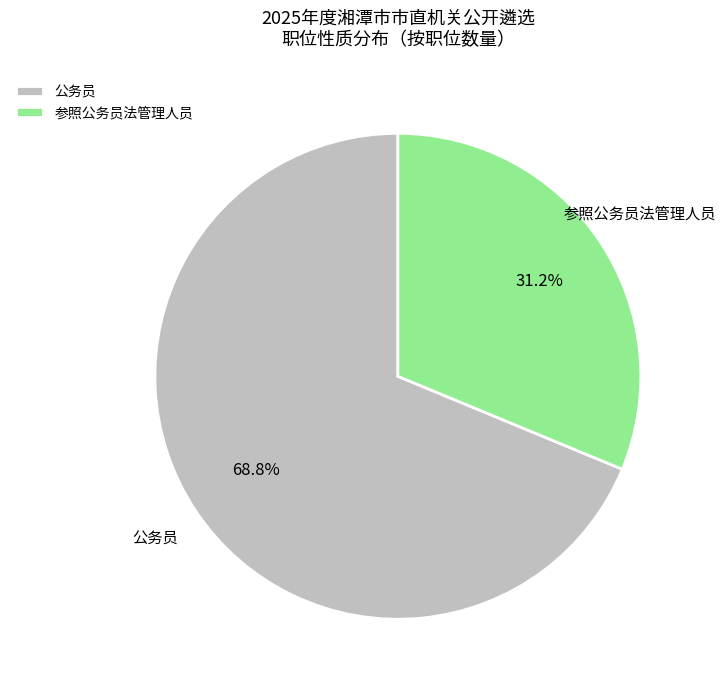

Rank the categories by value from highest to lowest.

公务员, 参照公务员法管理人员